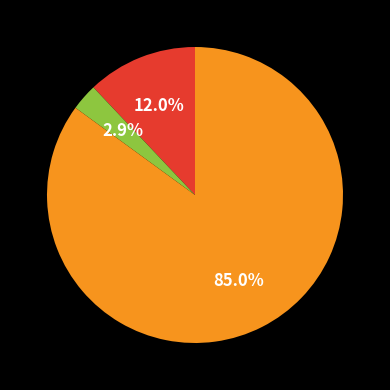

Is there a majority slice in this chart?

Yes